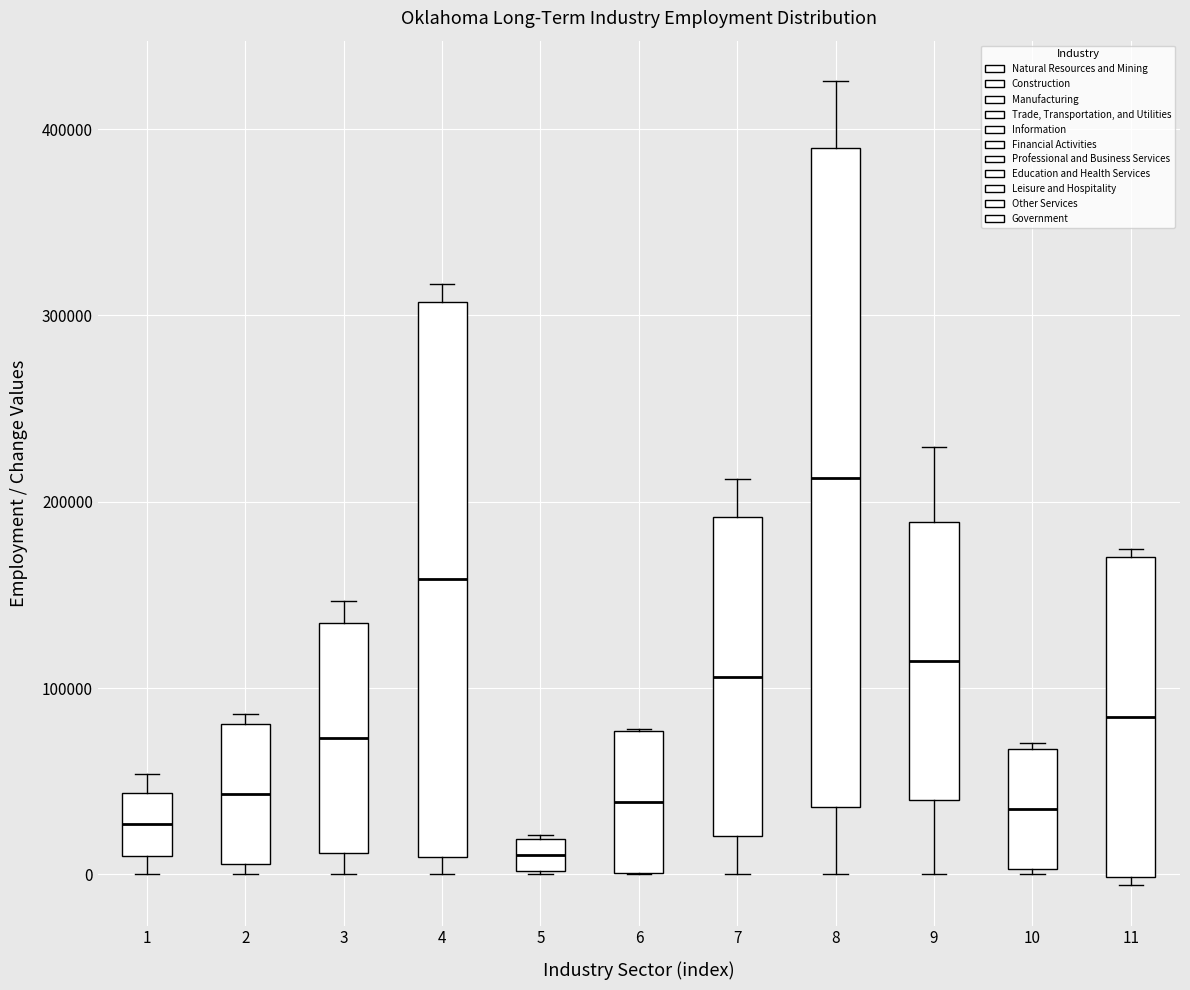

Where is the lower edge of the box at x = 4 on the y-axis? The values are not printed on the chart, so give them approximately, as read against the axis.

10000